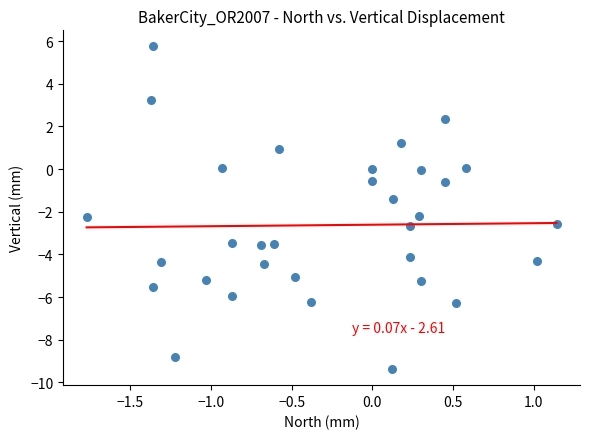

What is the range of X values (max minus min)?

2.9